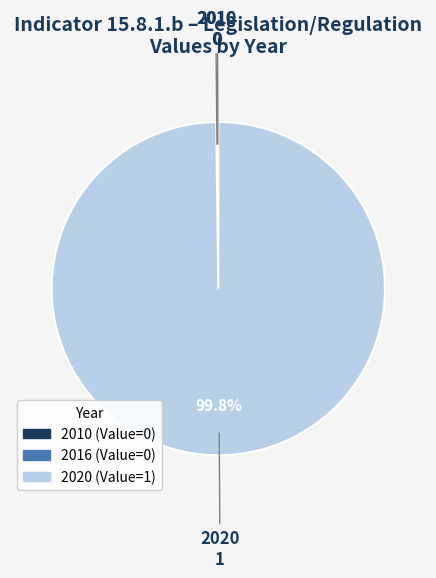

Which category has the biggest portion of the pie?

2020